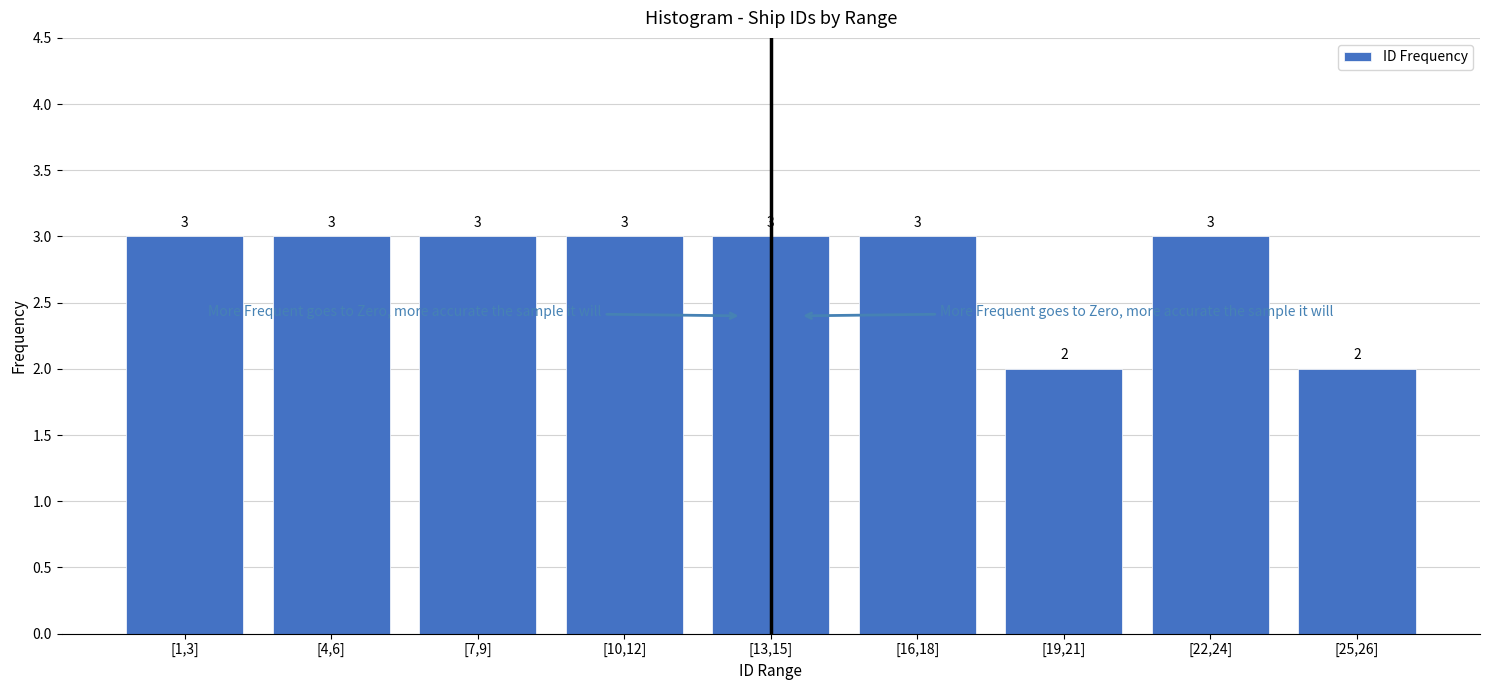

Reading left to right, what are all the values shown in this chart?

[1,3]=3	[4,6]=3	[7,9]=3	[10,12]=3	[13,15]=3	[16,18]=3	[19,21]=2	[22,24]=3	[25,26]=2